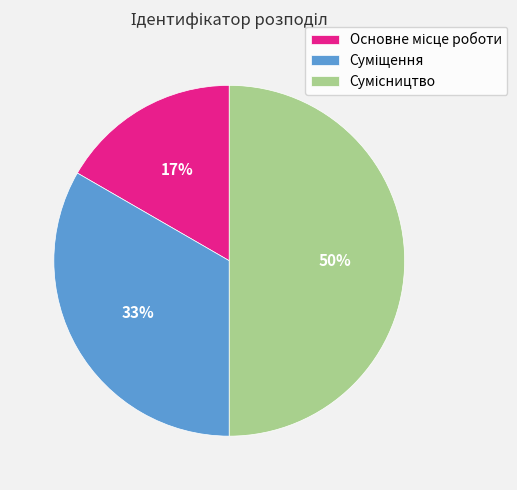

To the nearest percent, what is the difference between the largest and smallest slice percentages?

33%